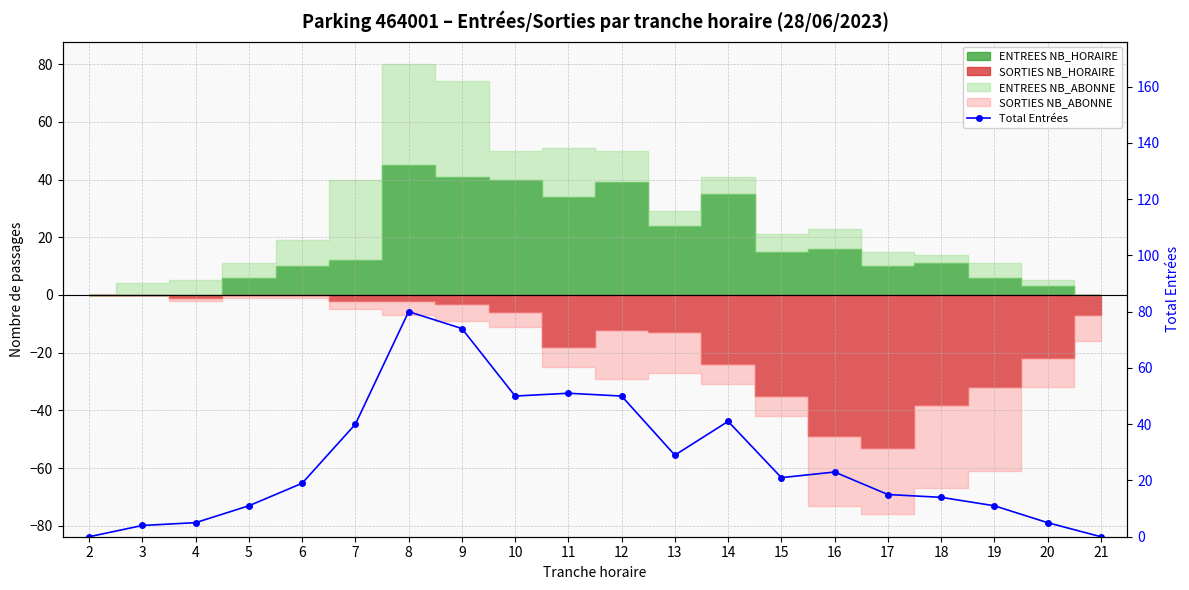

List the labels in order of value, smallest first.

2, 21, 3, 4, 20, 5, 19, 18, 17, 6, 15, 16, 13, 7, 14, 10, 12, 11, 9, 8